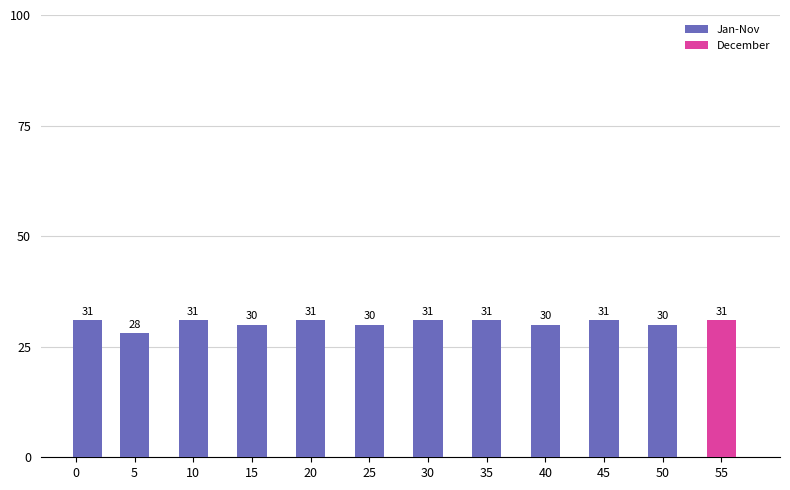

Does the chart contain any negative values?

No